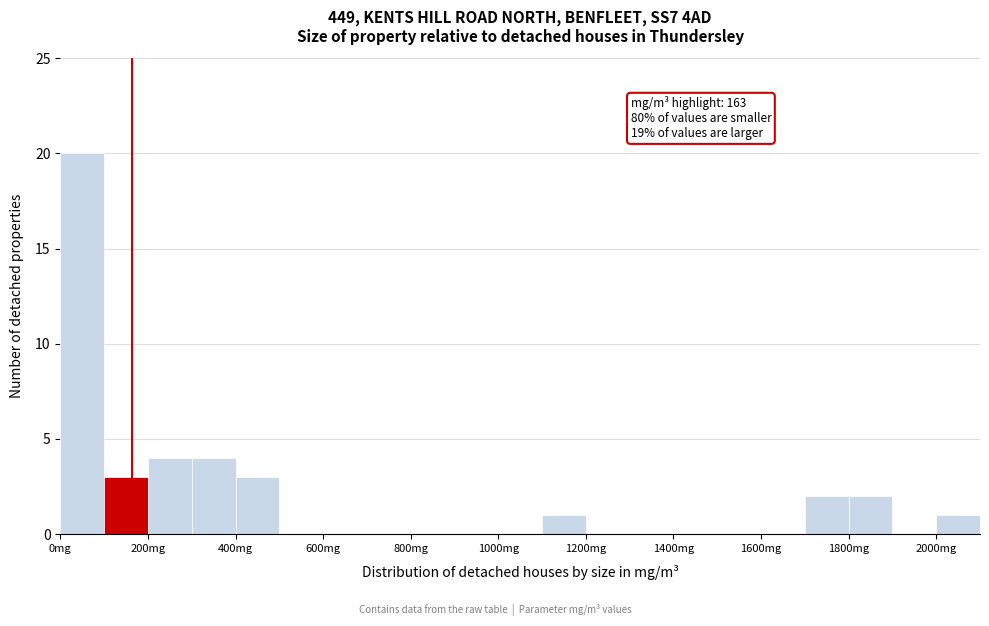

Over which range of the x-axis is the bar tallest?

0 to 100